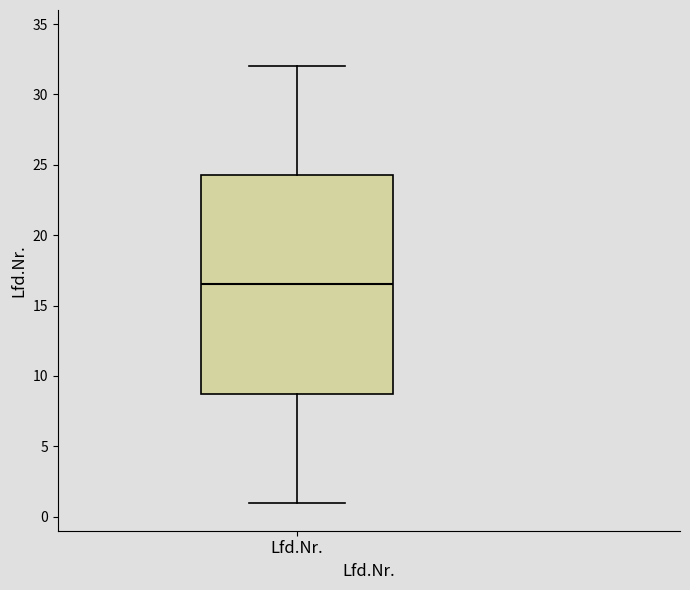

Transcribe this box plot: give where the median line is, the range the box spans, and where the two whiskers end, as read against the y-axis. The values are not printed on the chart, so give them approximately, as read against the axis.

median 16.5, box 9.0 to 24.5, whiskers 1.0 to 32.0